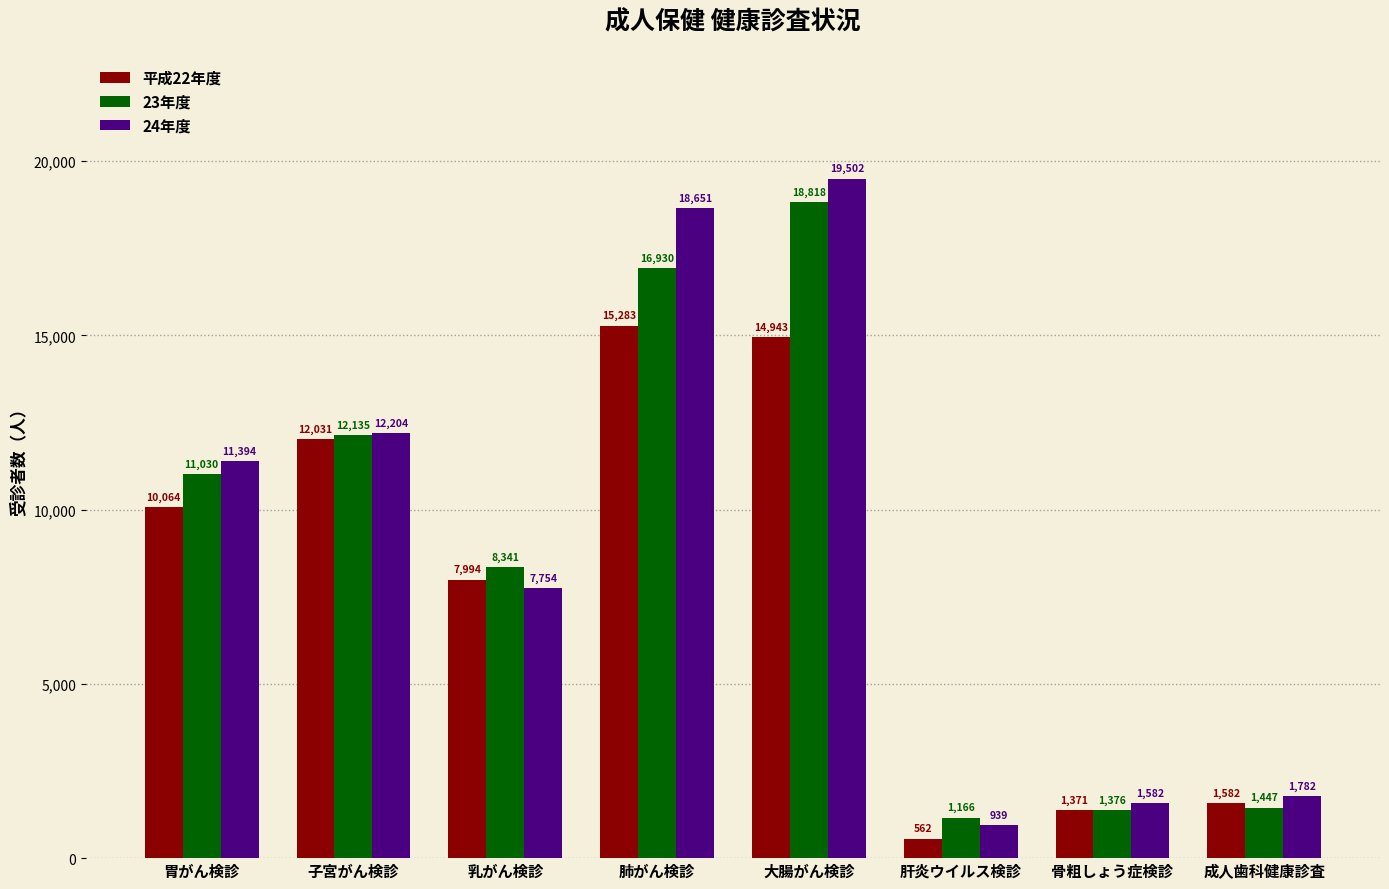

Reading left to right, extract all data points from this chart.

平成22年度: 10064	12031	7994	15283	14943	562	1371	1582
23年度: 11030	12135	8341	16930	18818	1166	1376	1447
24年度: 11394	12204	7754	18651	19502	939	1582	1782